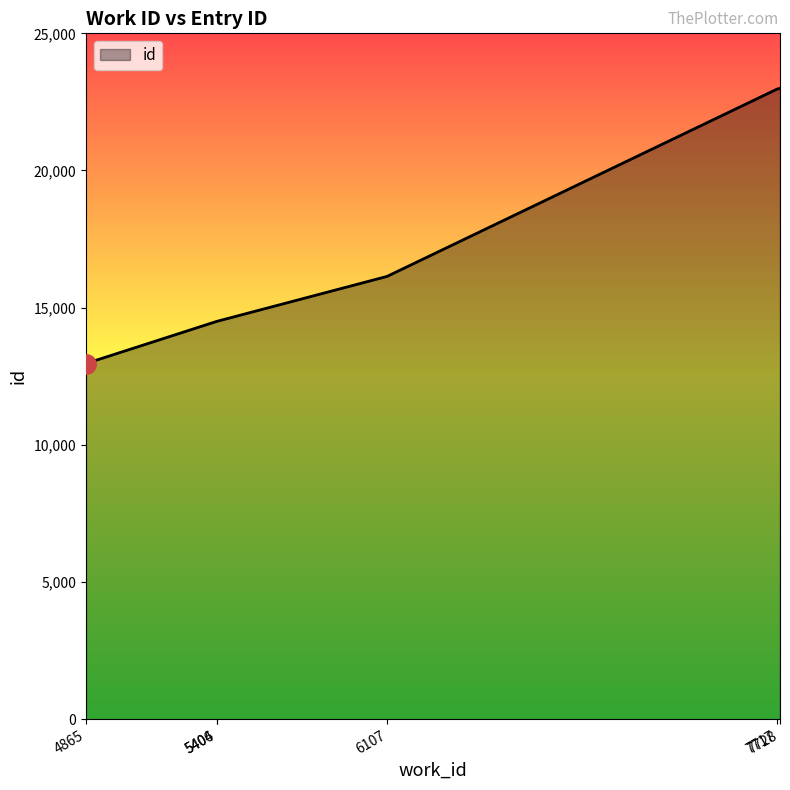

True or false: the data has more than 1 interior local peaks.

False